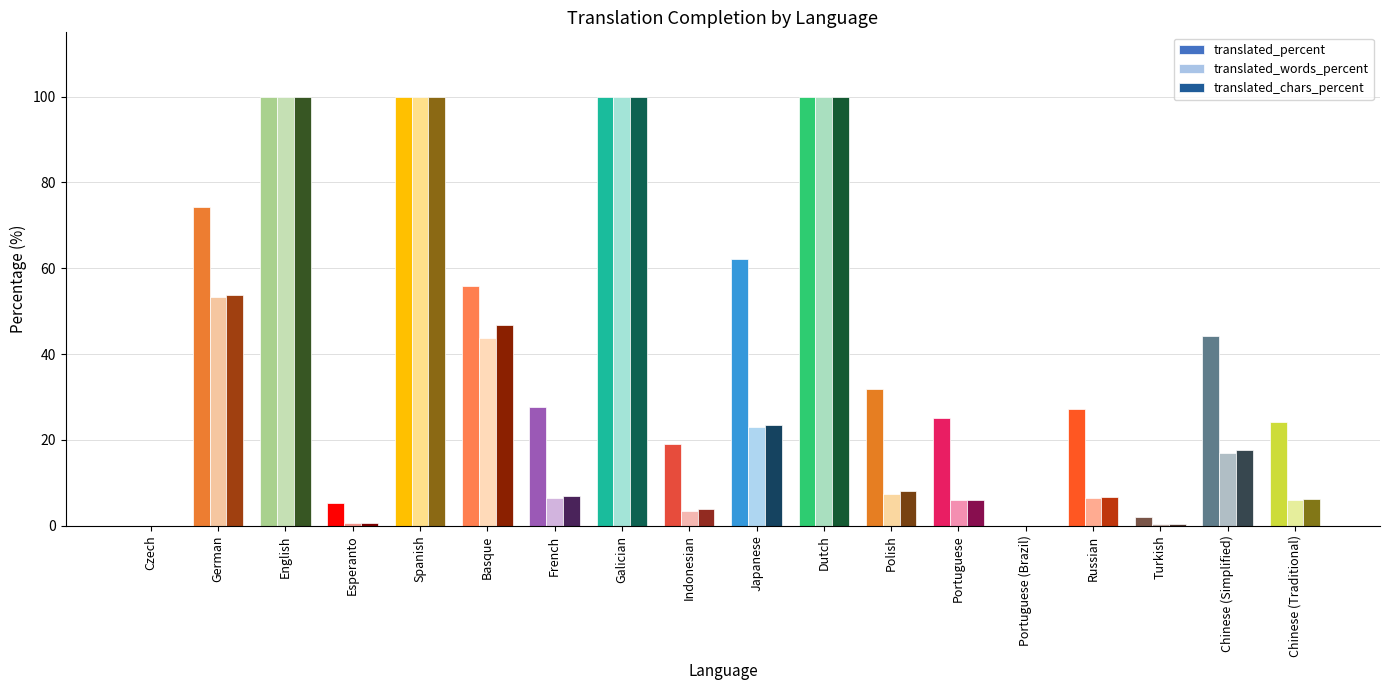

What is the maximum value for translated_percent?

100.0